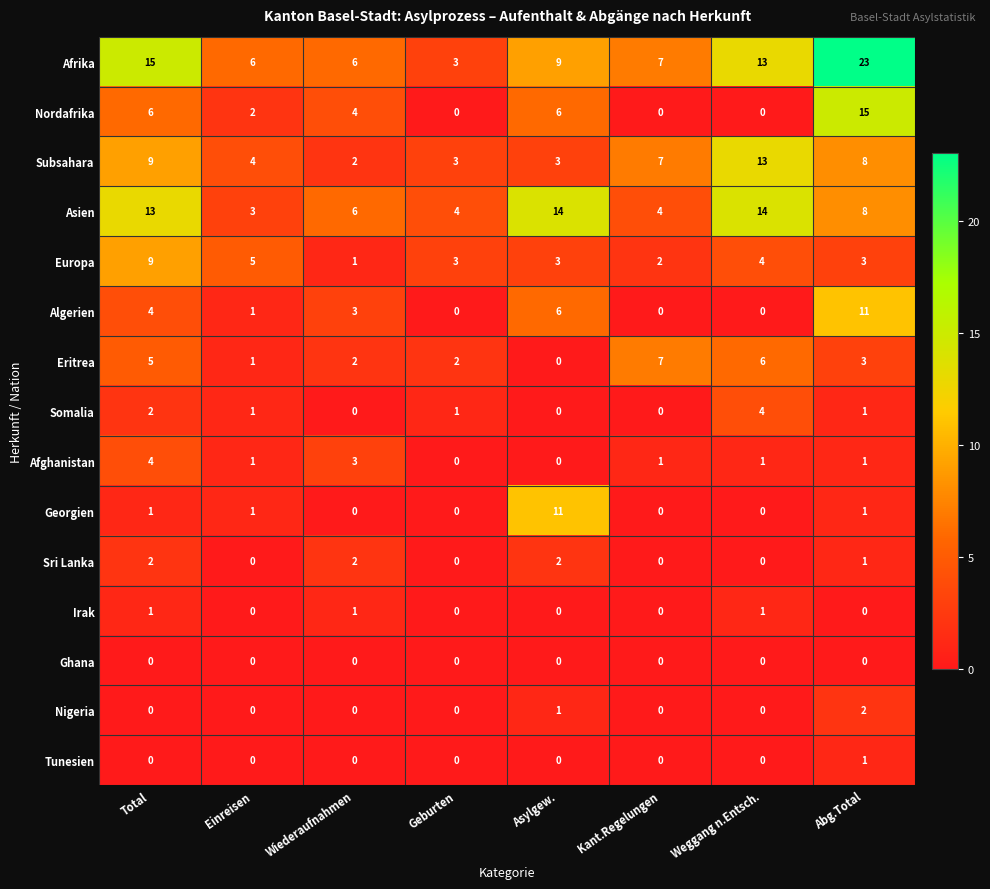

What is the total value across all series at Total?

71